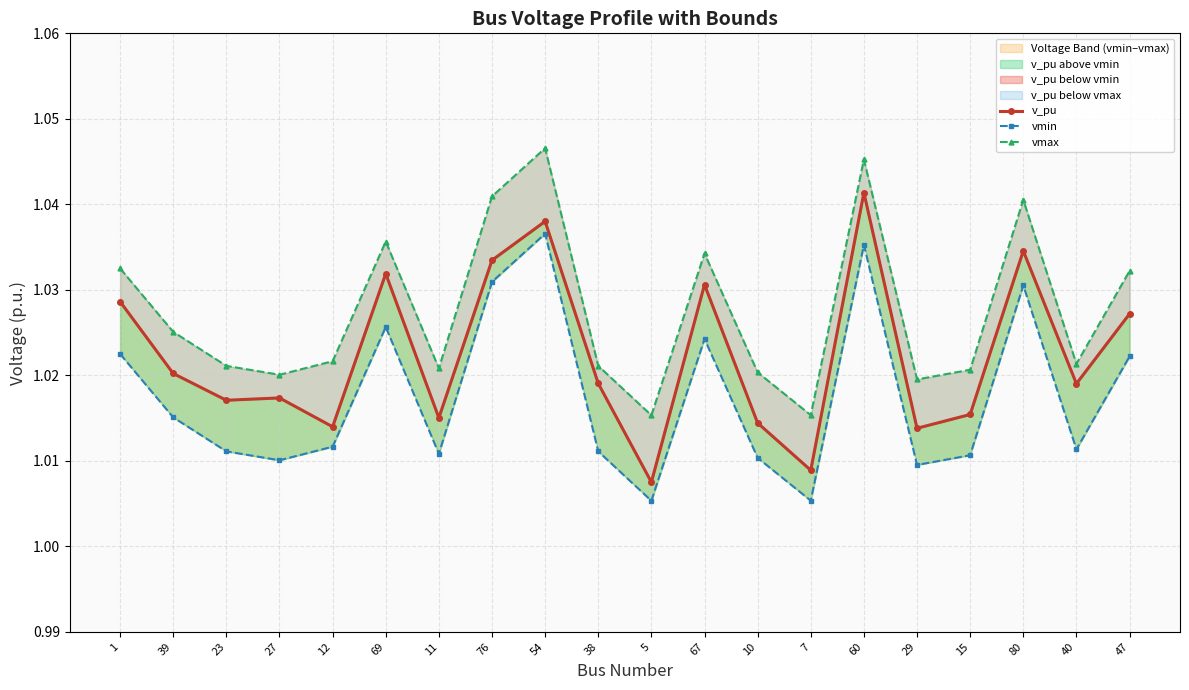

Count the number of data series in this chart.

3